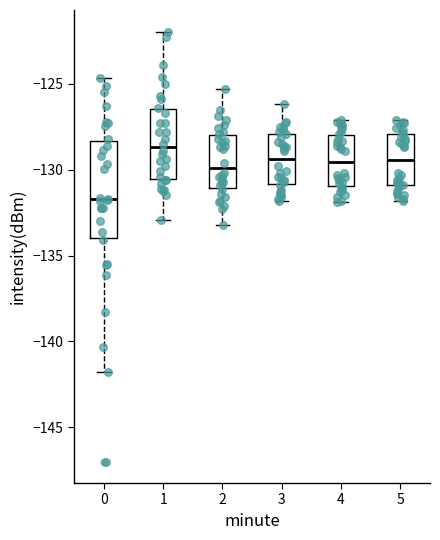

Reading left to right, read every box against the y-axis: the position of its median line, the range the box covers, and the ends of its whiskers. The values are not printed on the chart, so give them approximately, as read against the axis.

0: median -131.5, box -134.0 to -128.5, whiskers -142.0 to -124.5
1: median -128.5, box -130.5 to -126.5, whiskers -133.0 to -122.0
2: median -130.0, box -131.0 to -128.0, whiskers -133.0 to -125.5
3: median -129.5, box -131.0 to -128.0, whiskers -132.0 to -126.0
4: median -129.5, box -131.0 to -128.0, whiskers -132.0 to -127.0
5: median -129.5, box -131.0 to -128.0, whiskers -132.0 to -127.0